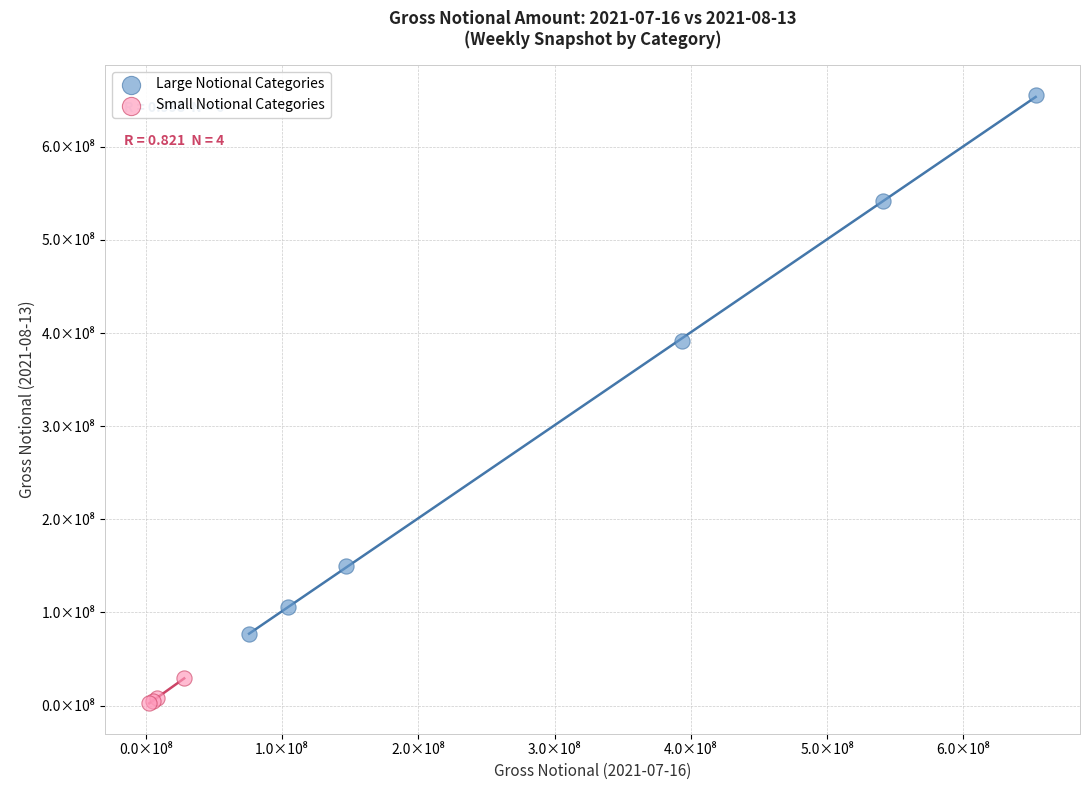

What are all the series names shown in the legend?

Large Notional Categories, Small Notional Categories